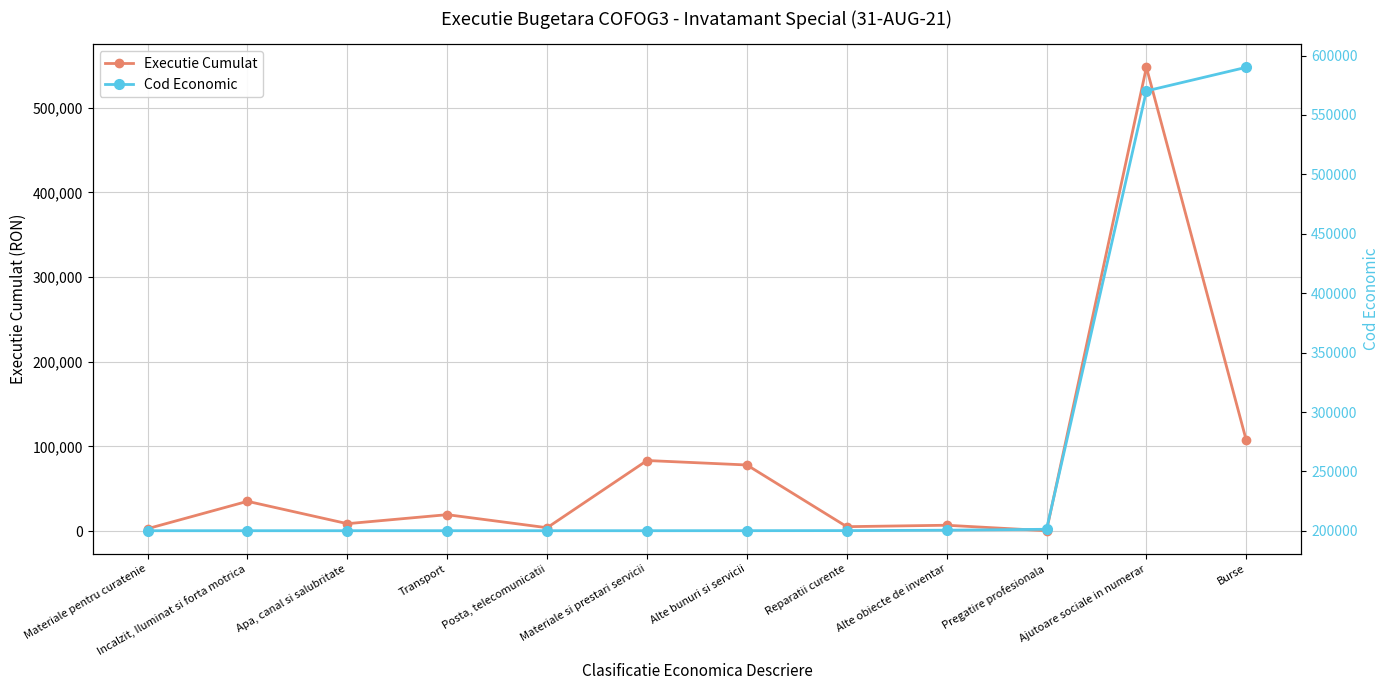

Reading right to left, extract all data points from this chart.

Executie Cumulat: 107200.0	547799.8	550.0	7000.0	5309.7	78171.7	83449.2	4061.6	19500.0	8847.6	35260.8	2939.6
Cod Economic: 590100.0	570201.0	201300.0	200530.0	200200.0	200130.0	200109.0	200108.0	200107.0	200104.0	200103.0	200102.0